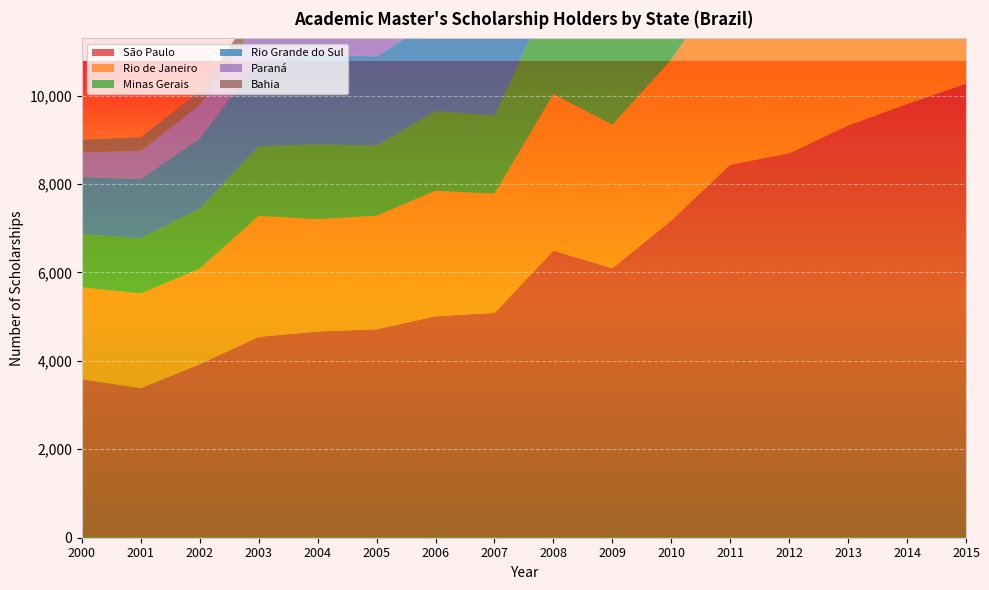

Reading left to right, what are all the values shown in this chart?

São Paulo: 3585	3385	3924	4543	4664	4713	5008	5084	6490	6093	7171	8436	8692	9320	9806	10265
Rio de Janeiro: 2077	2138	2161	2736	2538	2570	2838	2697	3544	3251	3642	4344	4763	4966	5047	5209
Minas Gerais: 1204	1249	1355	1573	1694	1580	1804	1762	2402	2343	3082	4186	4647	4788	4875	4887
Rio Grande do Sul: 1292	1338	1588	1947	2037	2021	2084	2141	2744	2881	3435	3980	4269	4996	5544	5549
Paraná: 554	642	754	889	920	963	1155	1200	1666	2031	2846	3504	3579	3758	4095	4291
Bahia: 288	304	321	388	392	415	645	656	884	1154	1463	1657	1690	1696	1718	1728